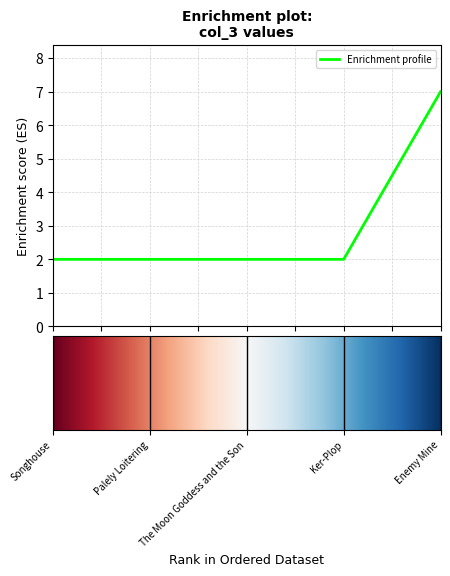

What is the difference between the maximum and minimum values?

5